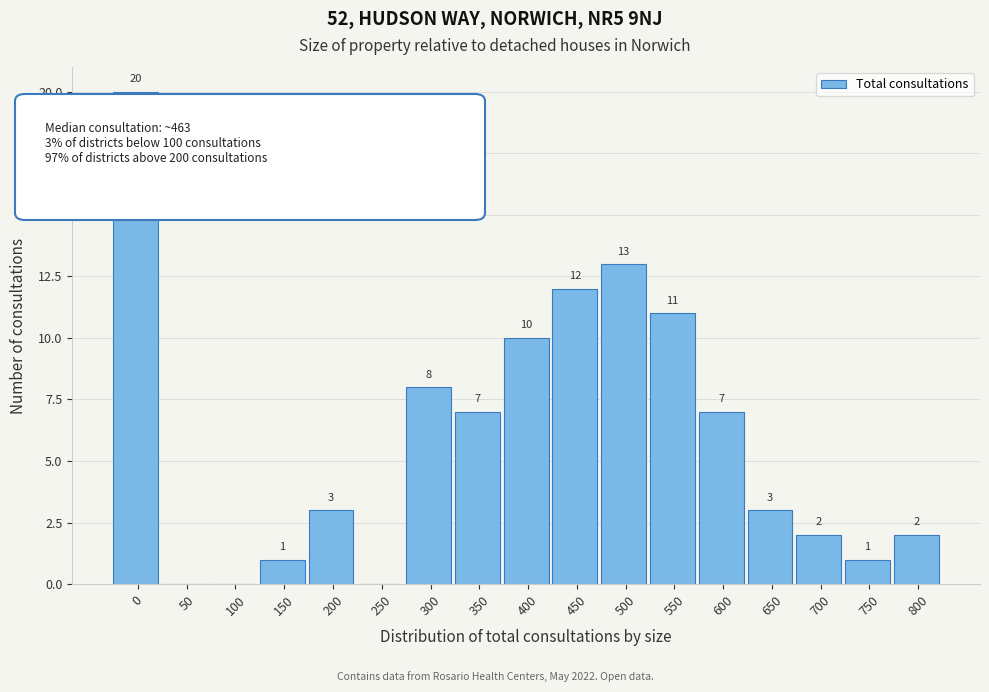

Reading left to right, list all the values displayed in this chart.

0=20	50=0	100=0	150=1	200=3	250=0	300=8	350=7	400=10	450=12	500=13	550=11	600=7	650=3	700=2	750=1	800=2